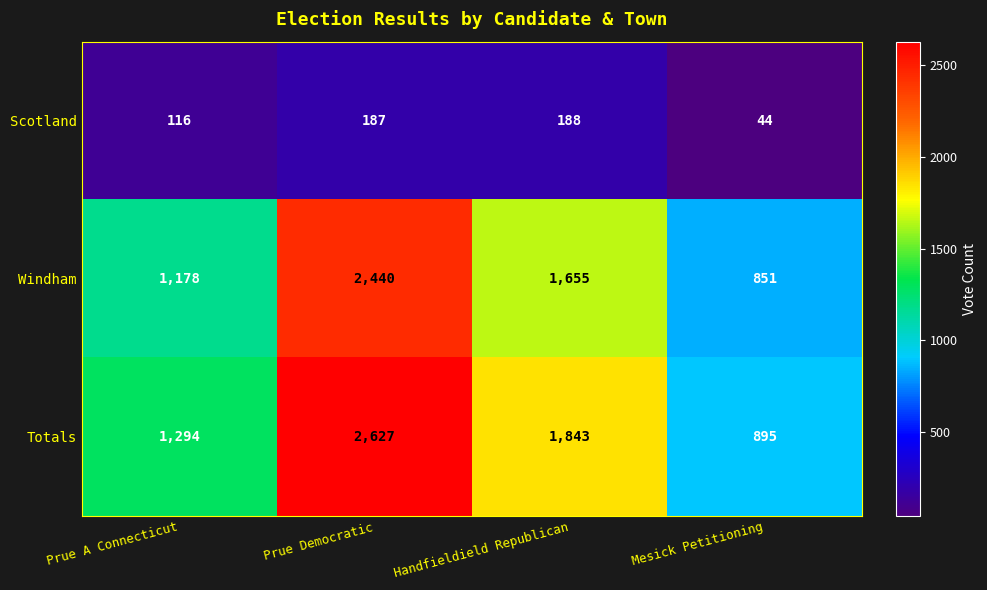

Which series has the widest spread of values?

Totals